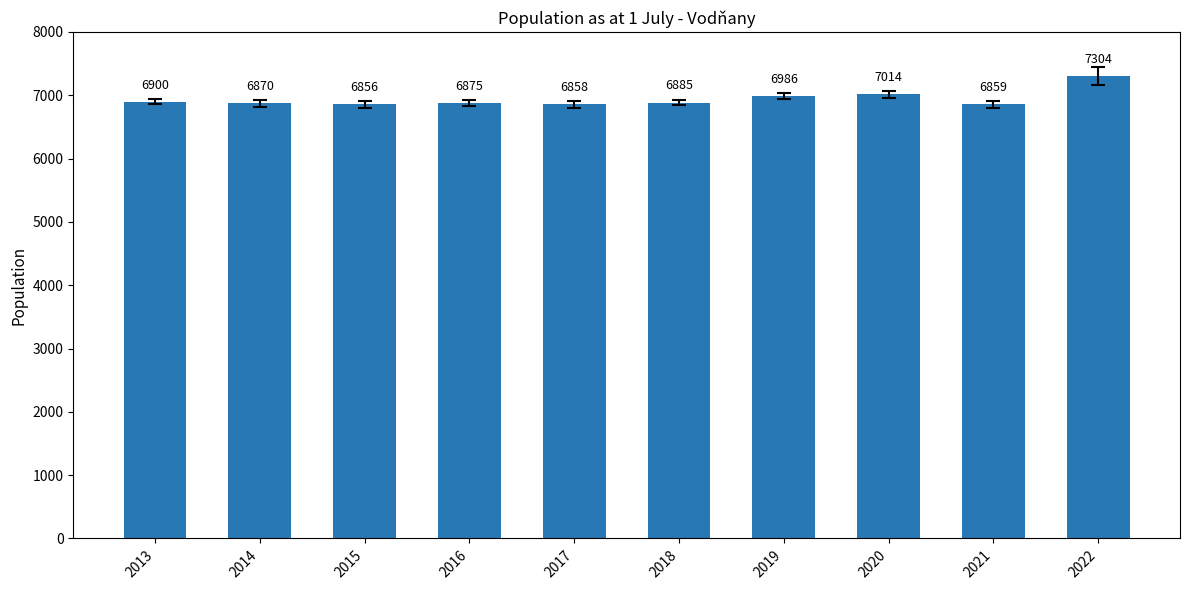

Count the number of data series in this chart.

1